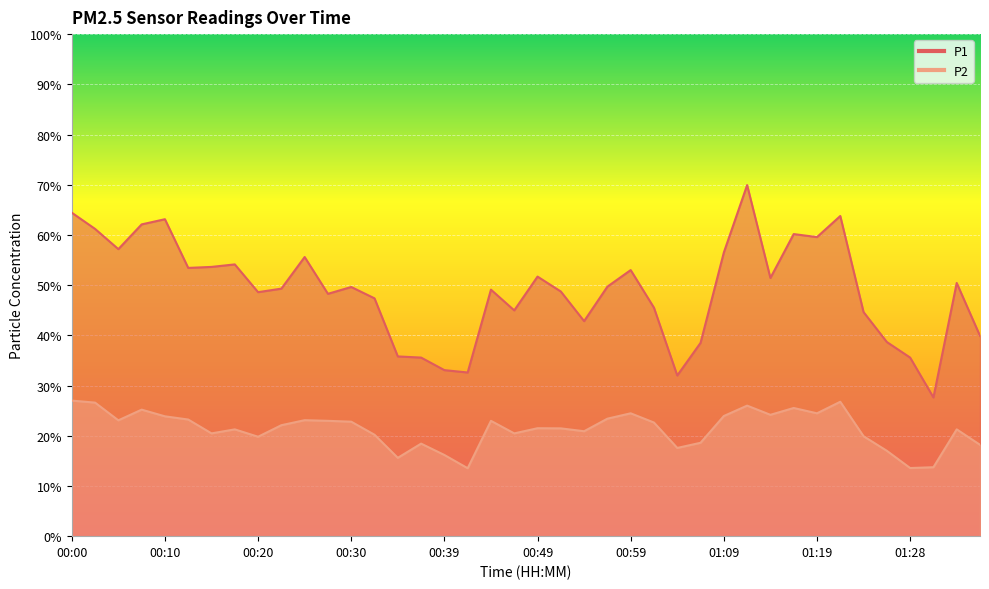

Which series changed the most between 00:22 and 01:19?

P1